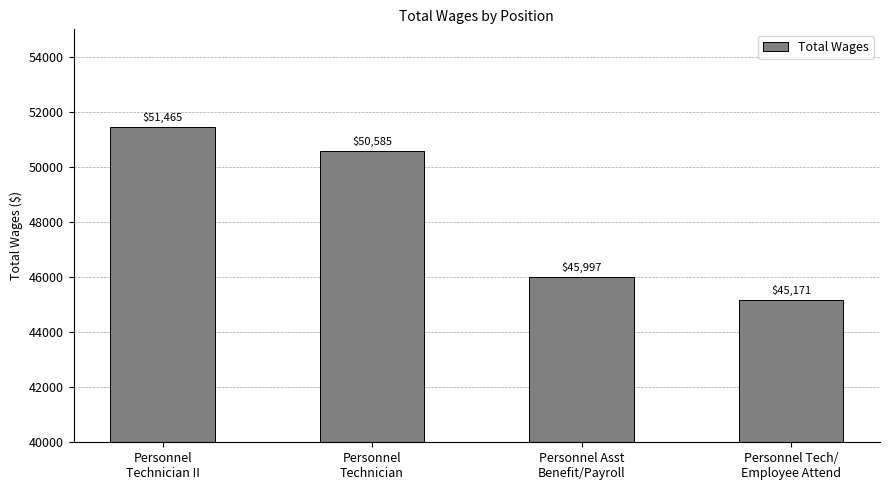

What is the difference between the second highest and second lowest values?

4587.5